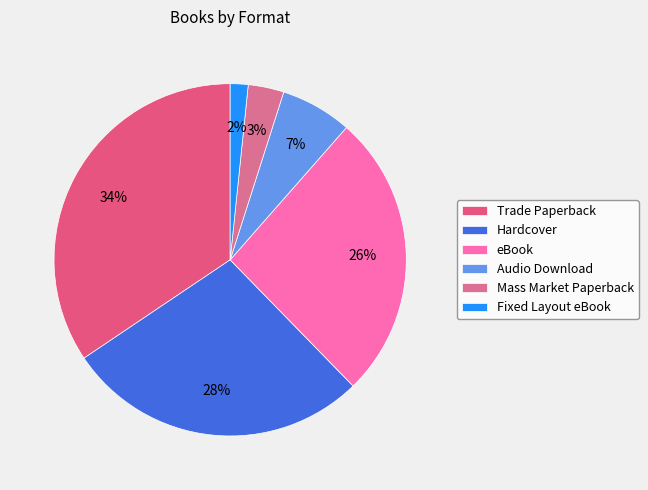

What portion of the pie excludes Fixed Layout eBook?

98.4%